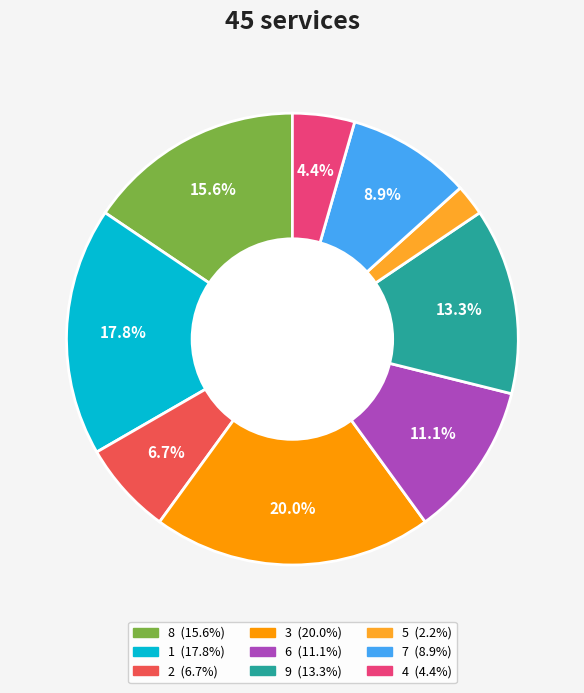

How many segments does this pie chart have?

9